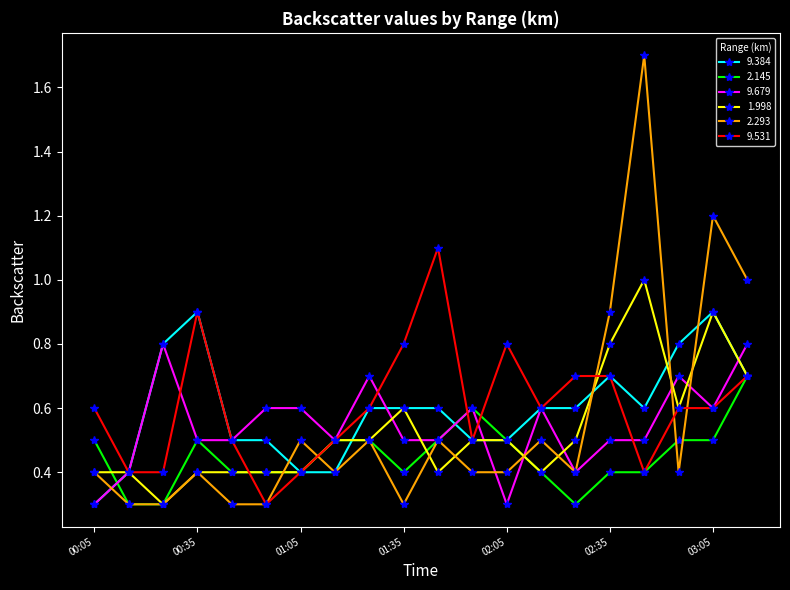

What is the highest value of the 9.531 series?

1.1